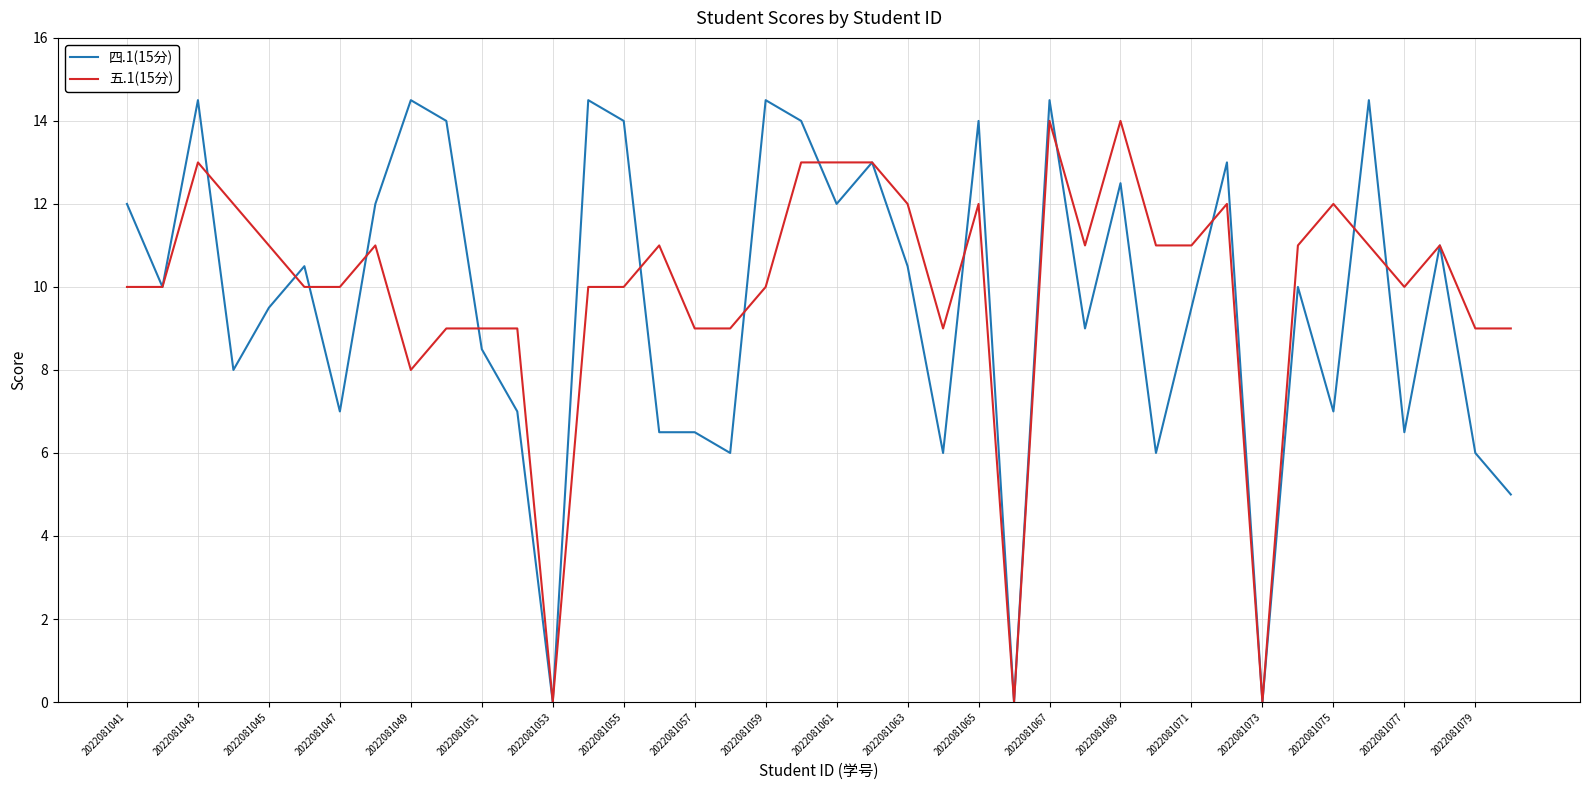

What is the maximum value shown in the chart?

14.5